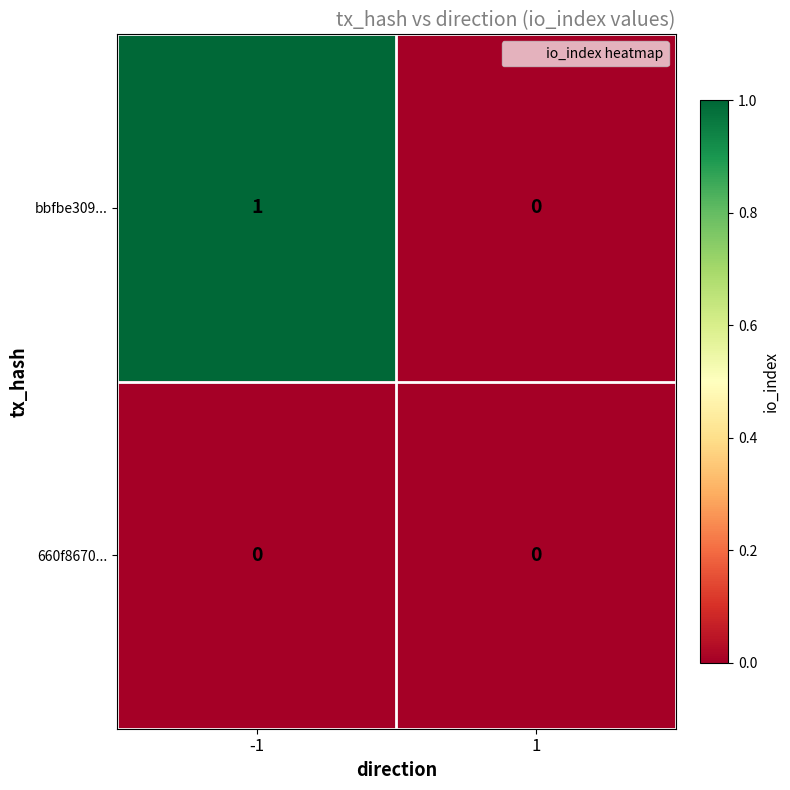

Is it true that bbfbe309... equals 1 at -1?

True